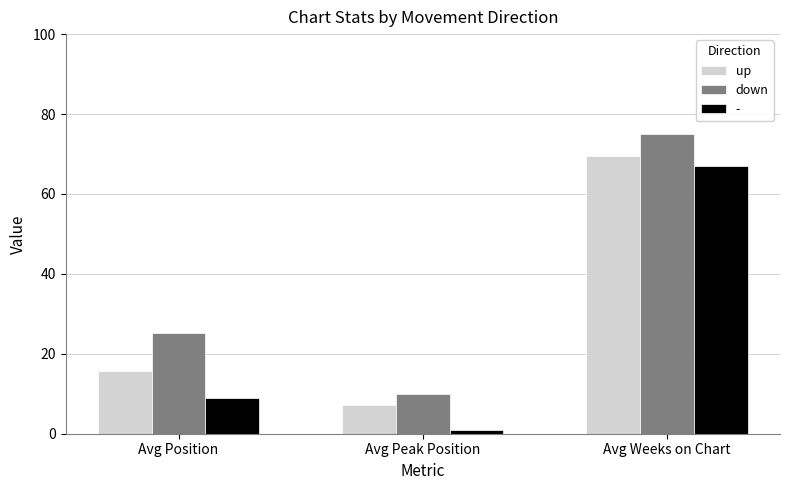

Reading right to left, list all the values displayed in this chart.

up: Avg Weeks on Chart=69.4	Avg Peak Position=7.3	Avg Position=15.7
down: Avg Weeks on Chart=75.1	Avg Peak Position=9.9	Avg Position=25.2
-: Avg Weeks on Chart=67.0	Avg Peak Position=1.0	Avg Position=9.0